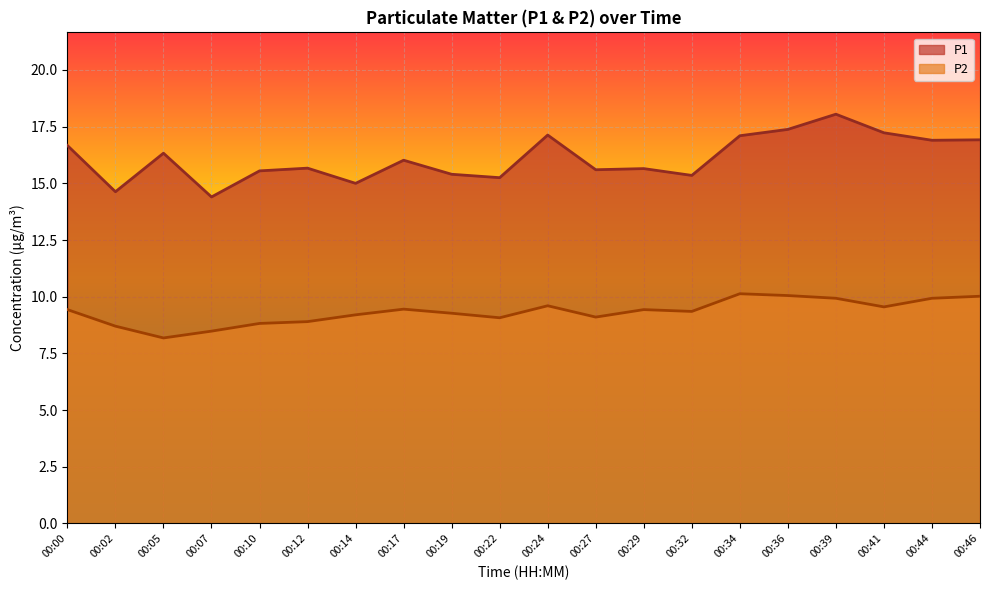

True or false: P2 and P1 intersect in this chart.

False